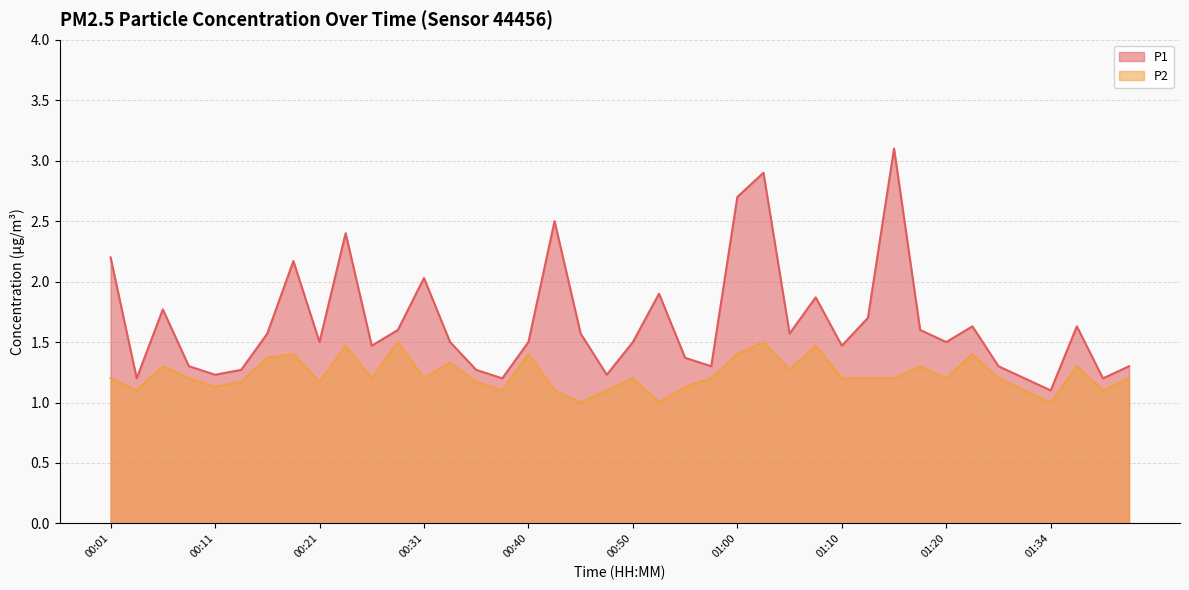

What is the approximate value of P2 at 00:50?

1.2